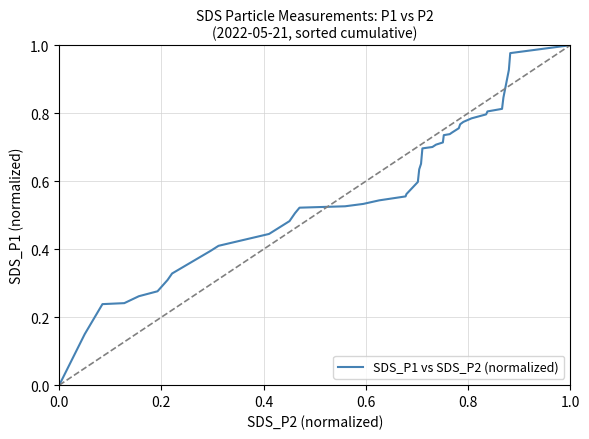

Does the chart display data point markers on the line(s)?

No